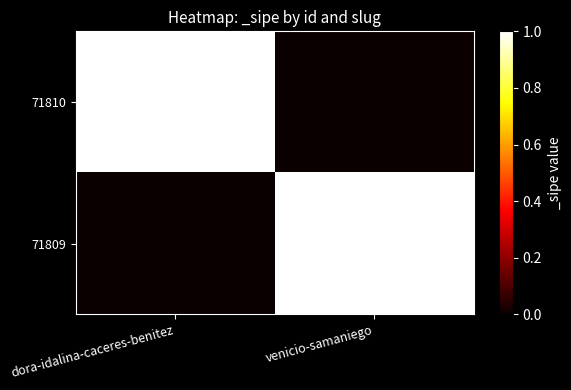

How many distinct data groups are displayed?

2